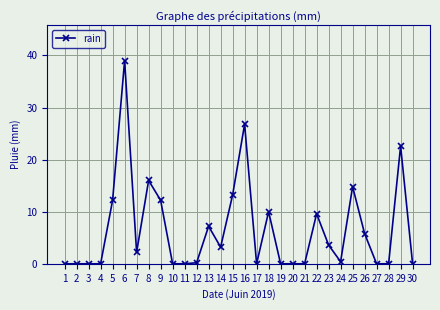

Does the chart have visible grid lines?

Yes